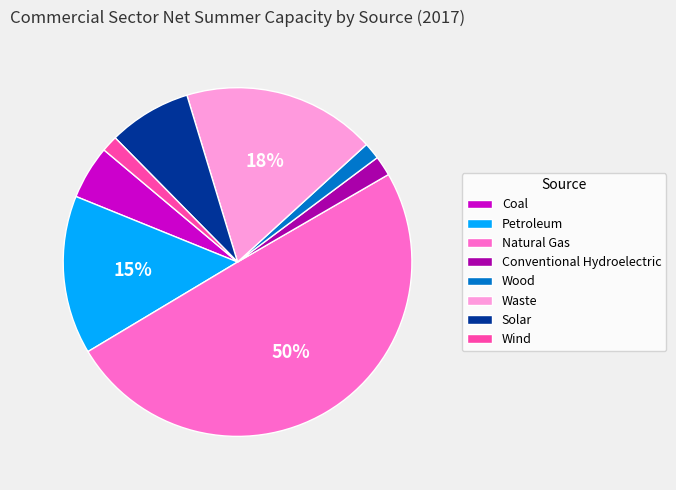

To the nearest percent, what portion does Wind represent?

2%